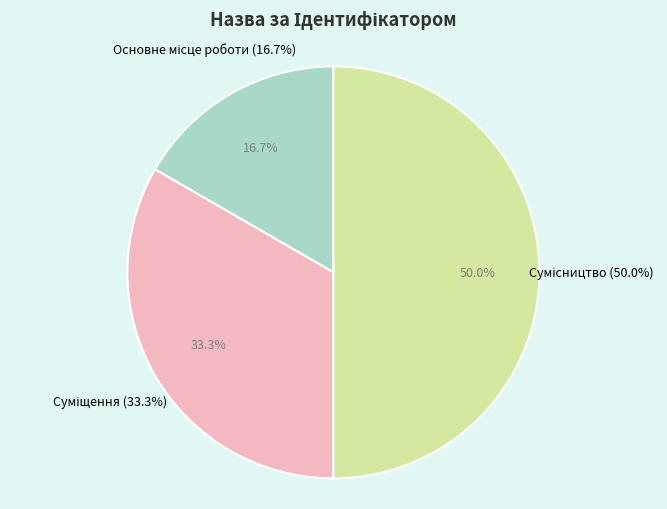

Combined, what portion of the pie is Суміщення and Сумісництво?

83.3%